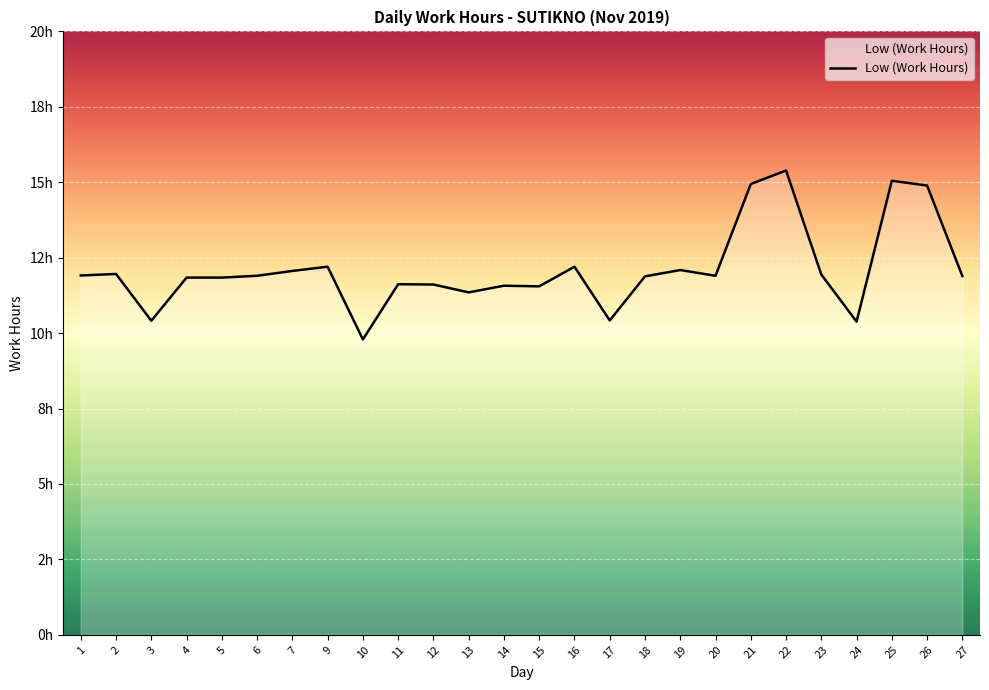

Reading right to left, what are all the values shown in this chart?

27=11.9	26=14.9	25=15.1	24=10.4	23=11.9	22=15.4	21=14.9	20=11.9	19=12.1	18=11.9	17=10.4	16=12.2	15=11.6	14=11.6	13=11.3	12=11.6	11=11.6	10=9.8	9=12.2	7=12.1	6=11.9	5=11.8	4=11.8	3=10.4	2=12.0	1=11.9